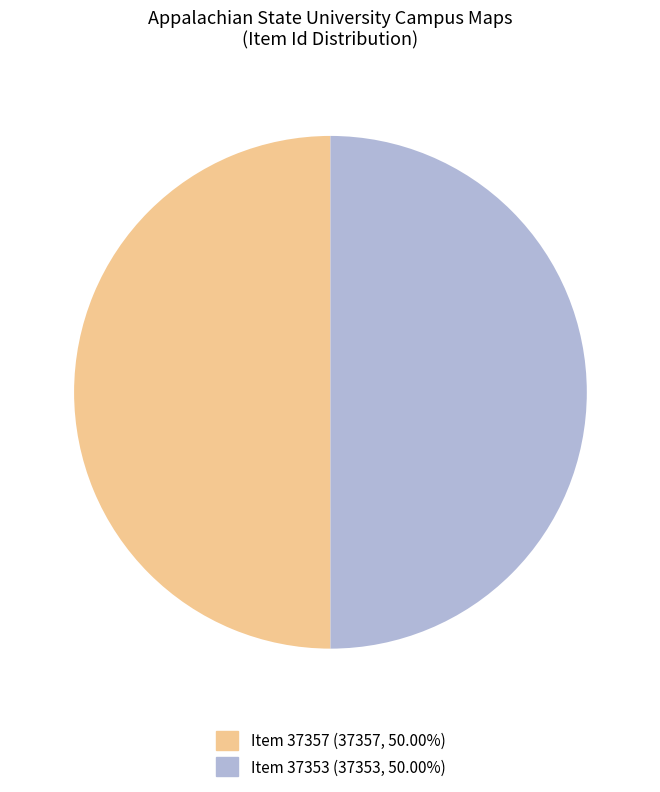

True or false: Item 37357 accounts for 50% of the total.

True